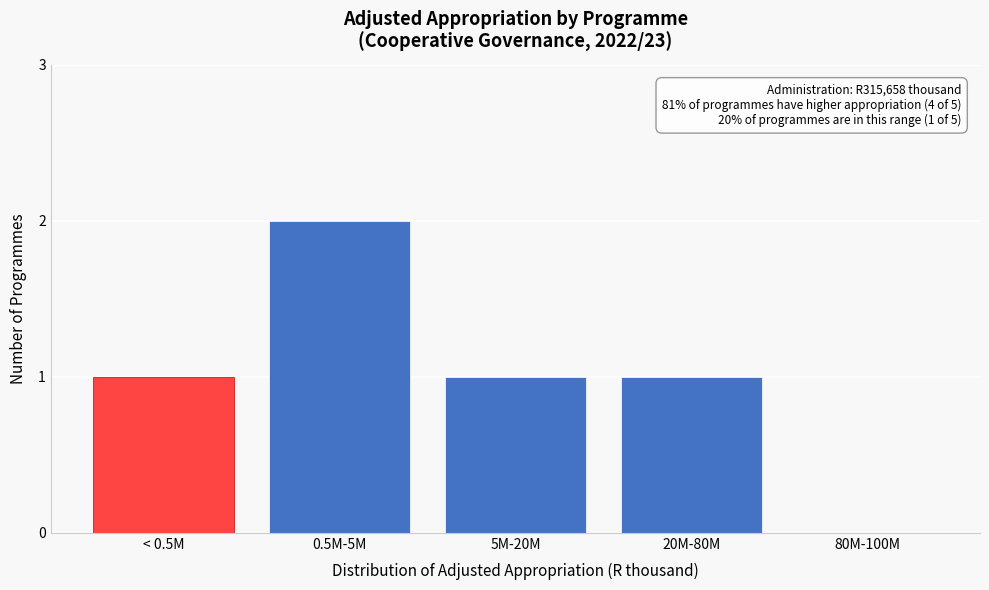

Reading left to right, list all the values displayed in this chart.

< 0.5M=1	0.5M-5M=2	5M-20M=1	20M-80M=1	80M-100M=0